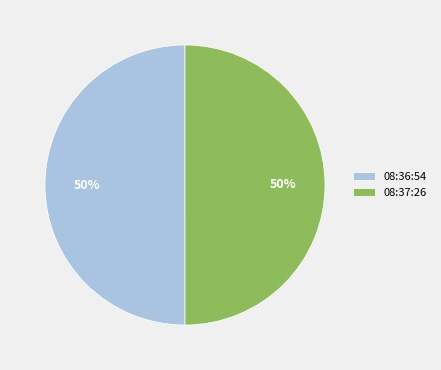

Approximately how many times larger is the value at 08:37:26 compared to 08:36:54?

1.0